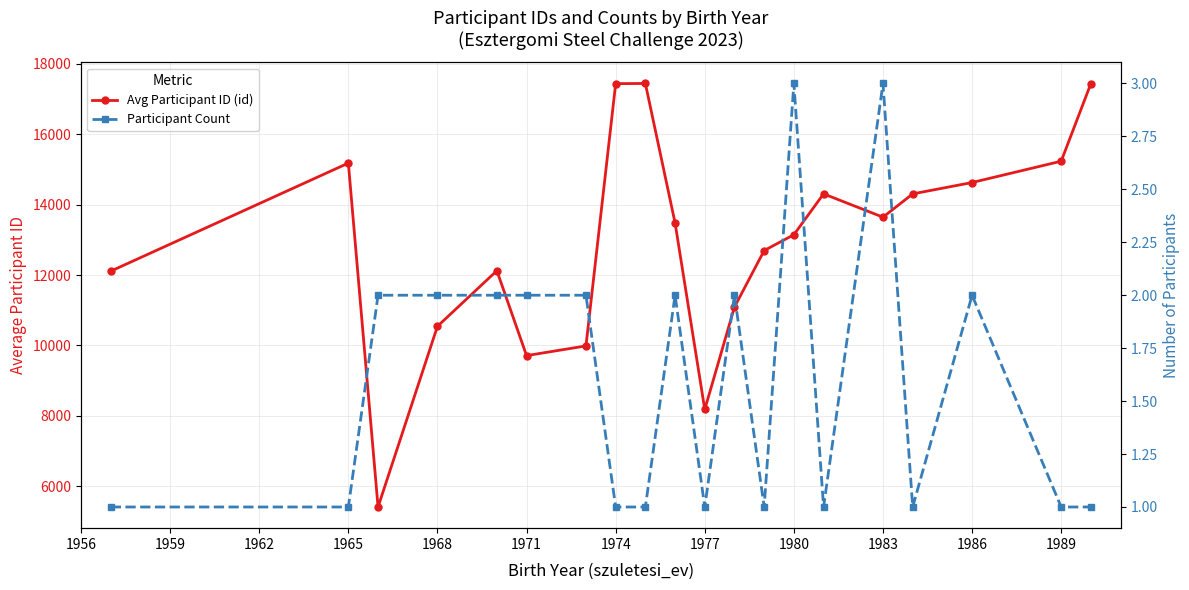

What is the maximum value for Avg Participant ID (id)?

17446